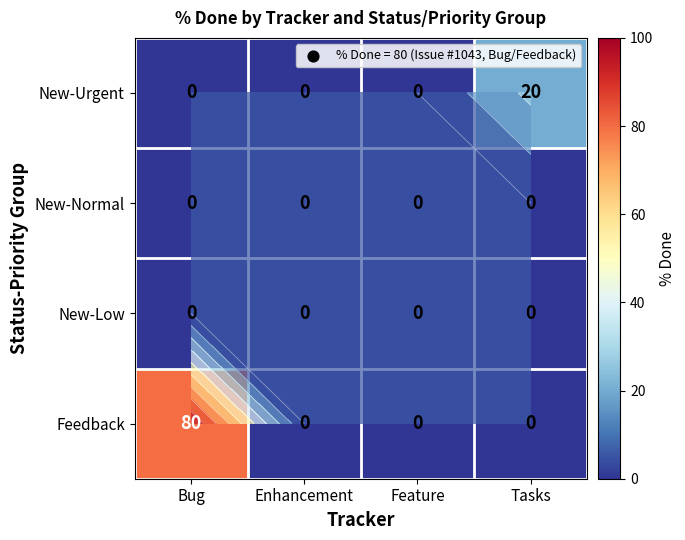

Where is New-Urgent nearest to the value 10?

Bug